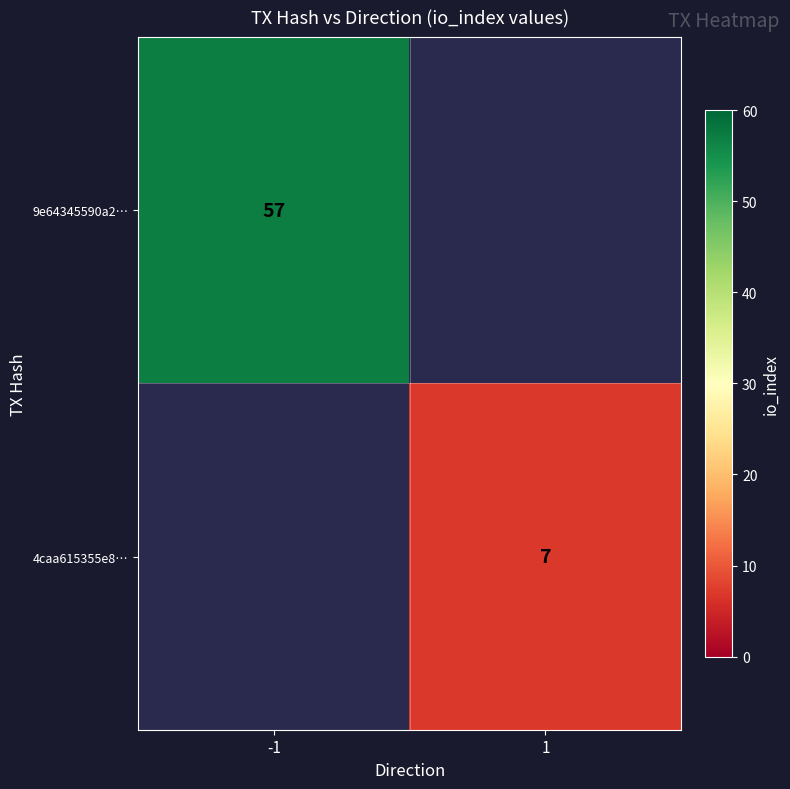

The value of 9e64345590a2… at -1 is 36. True or false?

False